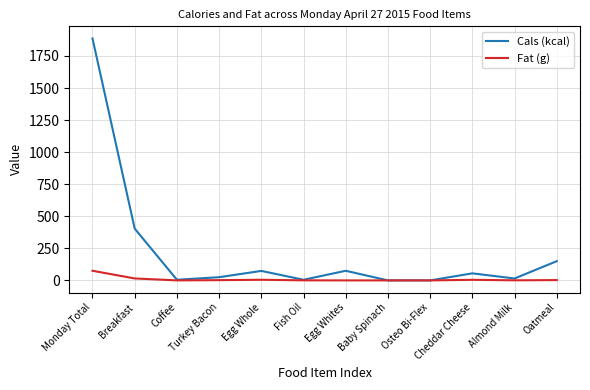

Read the Fat (g) value at Monday Total.

75.2